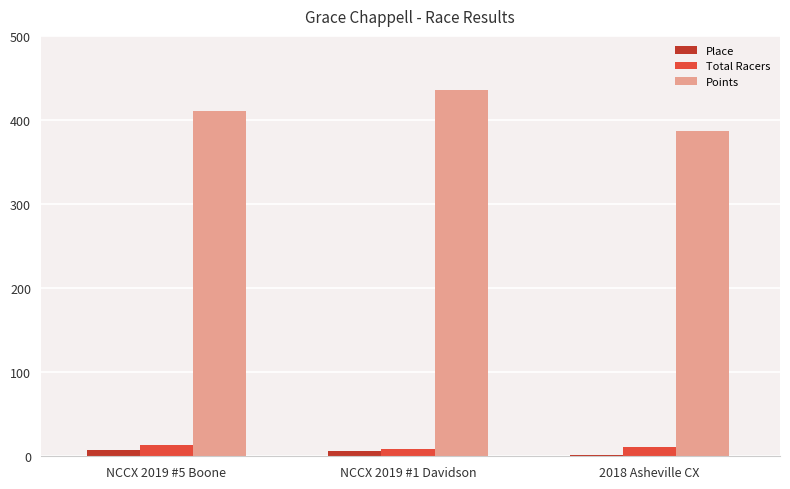

Rank the categories by Points value from highest to lowest.

NCCX 2019 #1 Davidson, NCCX 2019 #5 Boone, 2018 Asheville CX